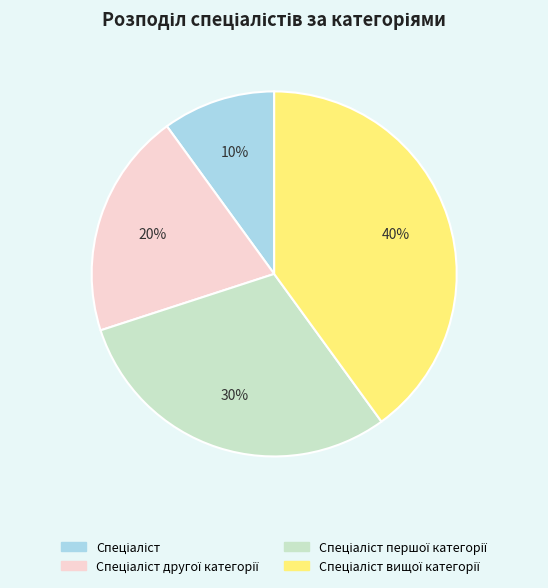

To the nearest percent, what is the difference between the largest and smallest slice percentages?

30%